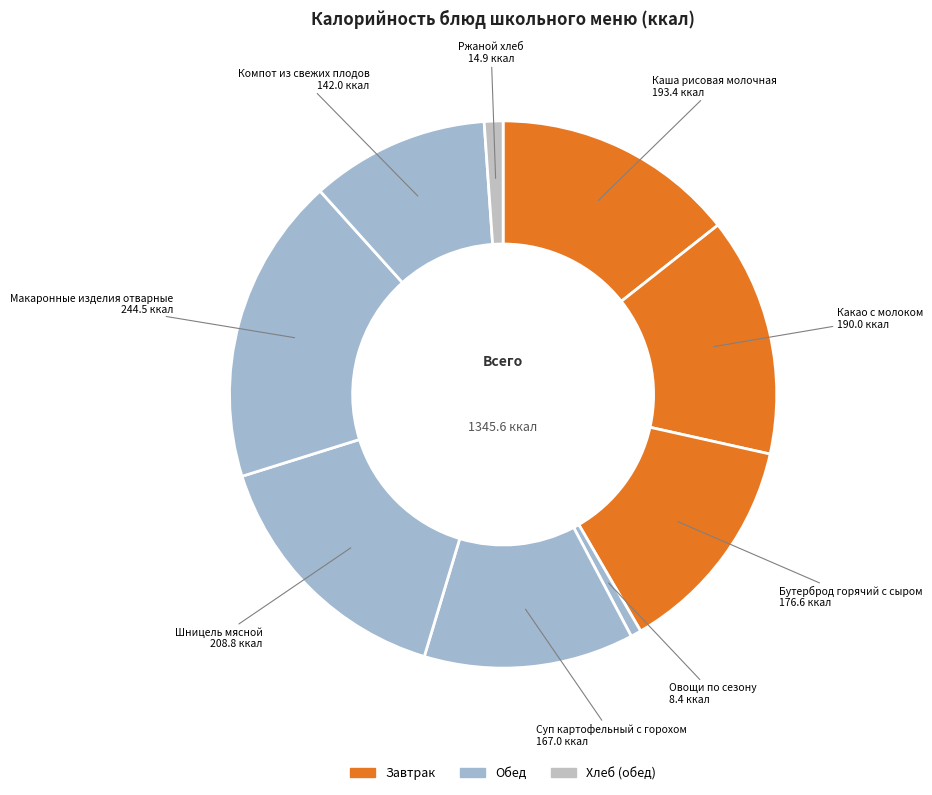

The Бутерброд горячий с сыром slice represents 13% of the pie. True or false?

True